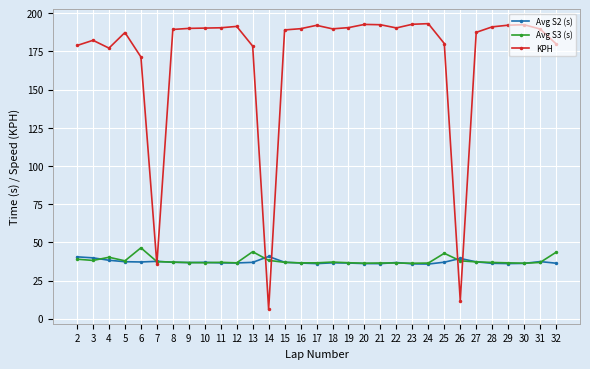

What are all the series names shown in the legend?

Avg S2 (s), Avg S3 (s), KPH